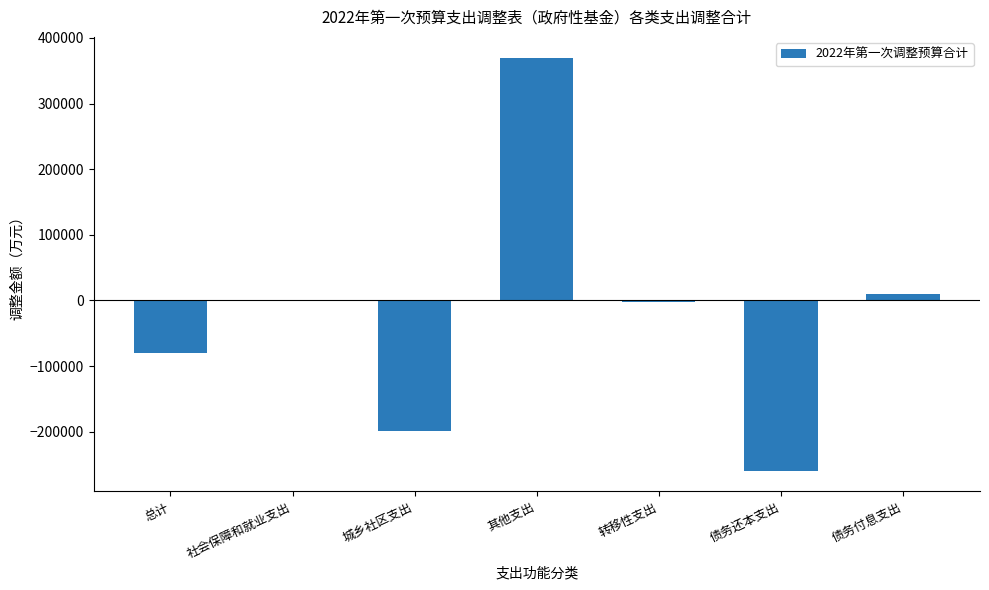

Is it true that the value at 其他支出 is 370024.5?

True